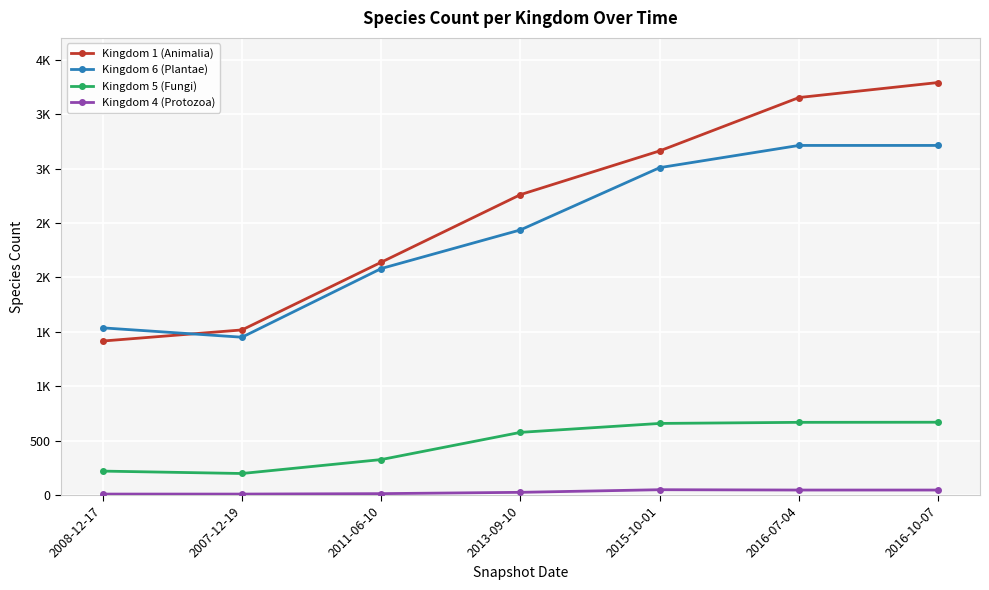

What are all the series names shown in the legend?

Kingdom 1 (Animalia), Kingdom 6 (Plantae), Kingdom 5 (Fungi), Kingdom 4 (Protozoa)